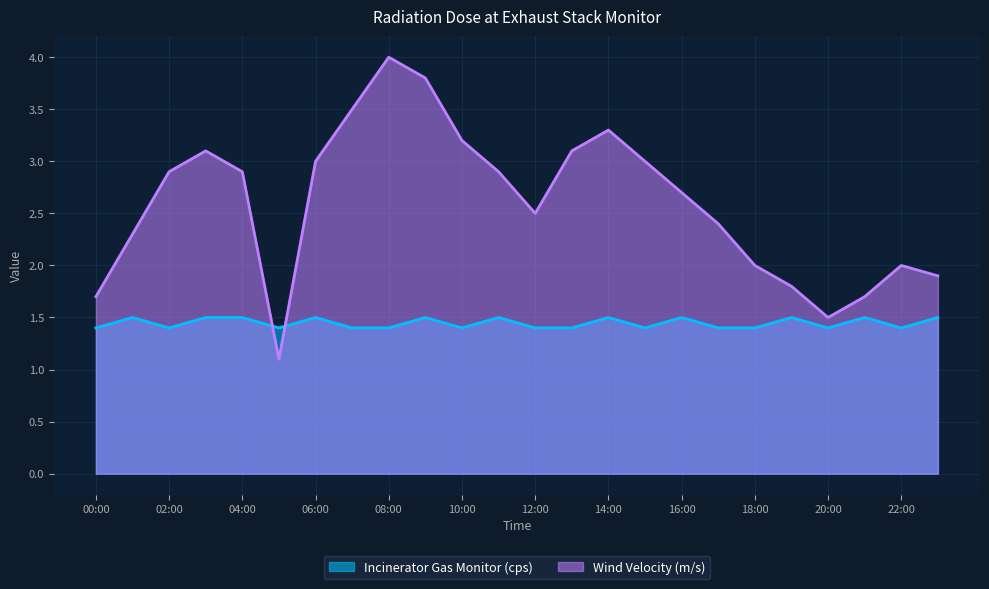

After their last crossing, which series has the higher values: Incinerator Gas Monitor (cps) or Wind Velocity (m/s)?

Wind Velocity (m/s)